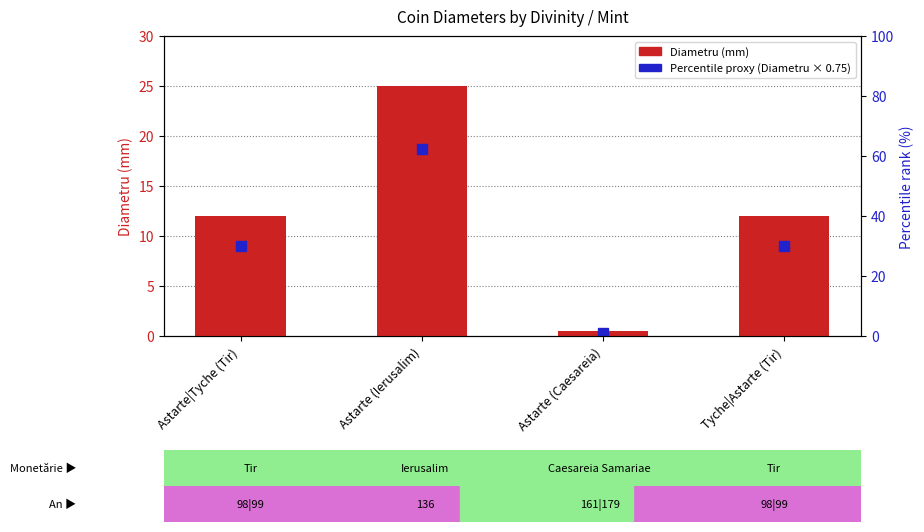

Which category has the lowest value across all series?

Astarte (Caesareia)